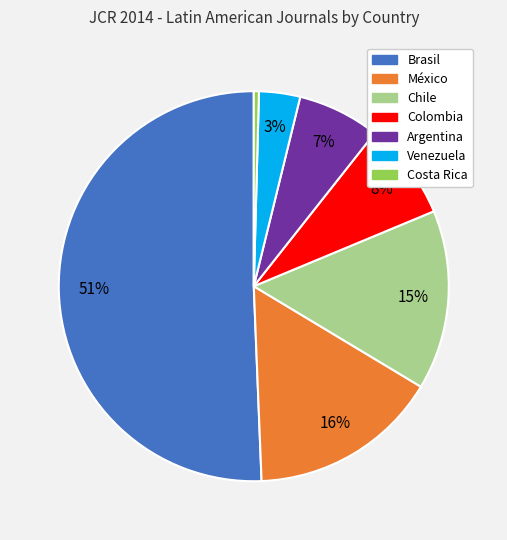

What is the majority slice?

Brasil